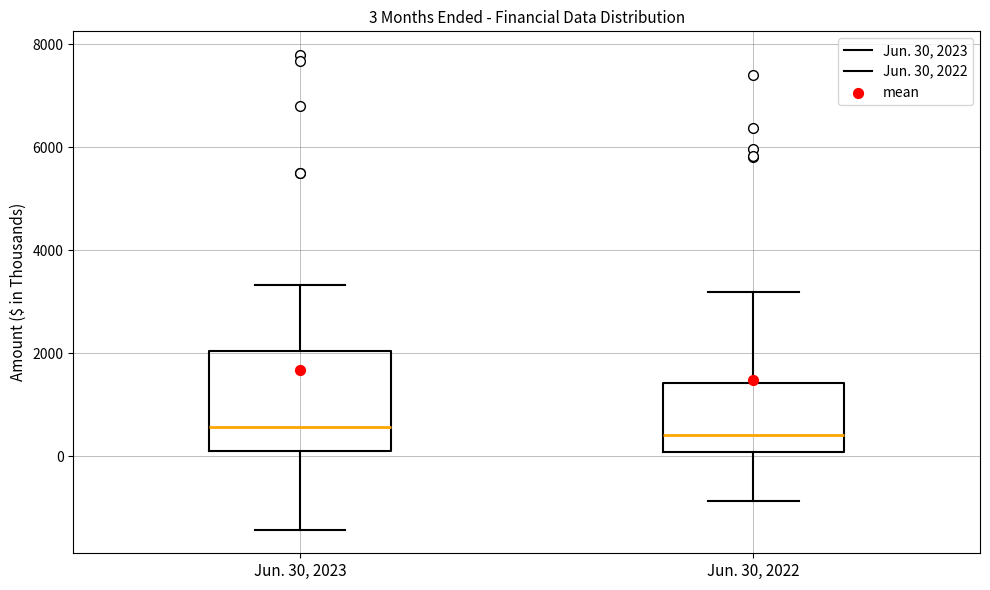

Comparing the boxes themselves (not the whiskers), which one is the tallest?

Jun. 30, 2023